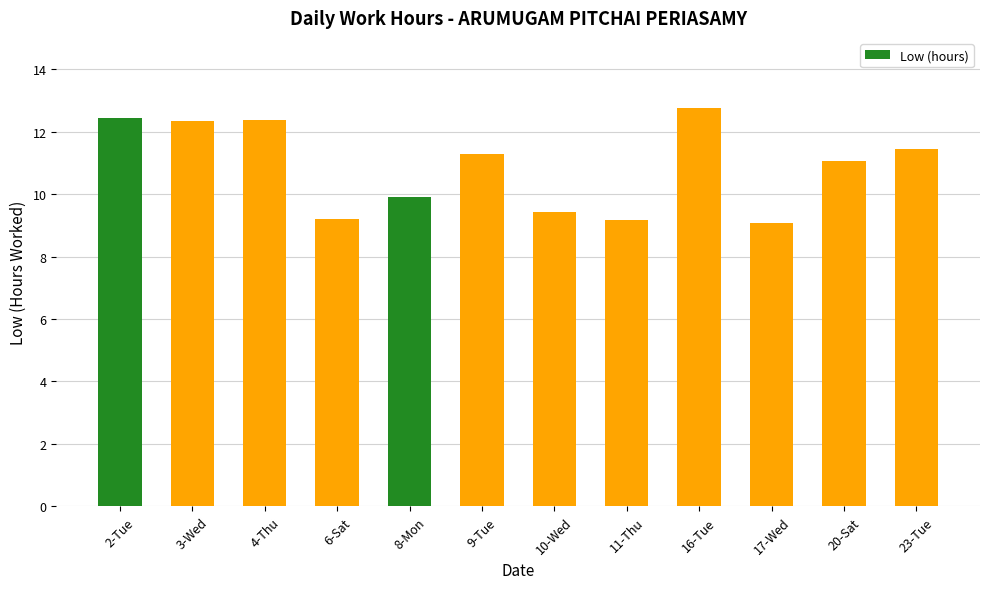

At which label does the data first exceed 11?

2-Tue